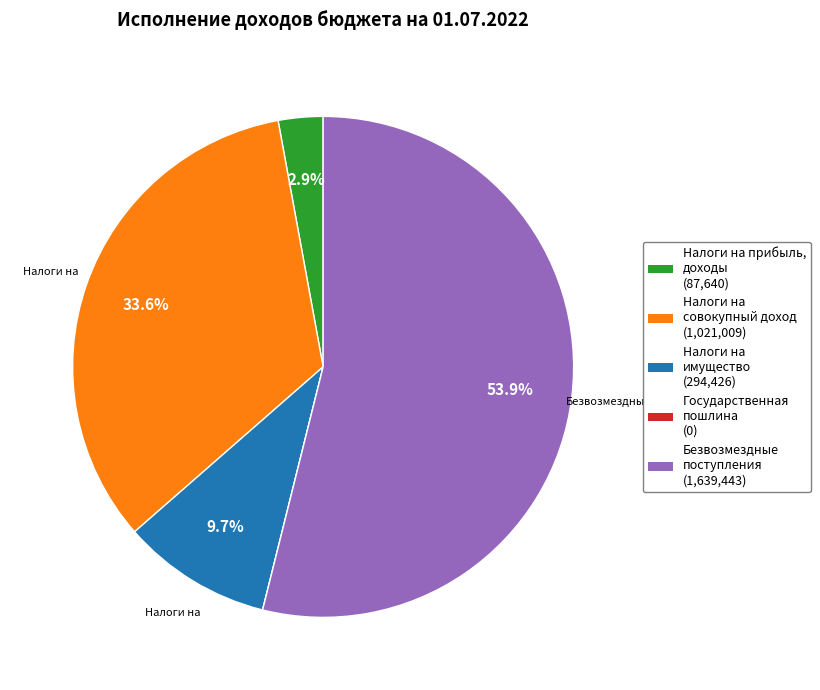

Is there a majority slice in this chart?

Yes